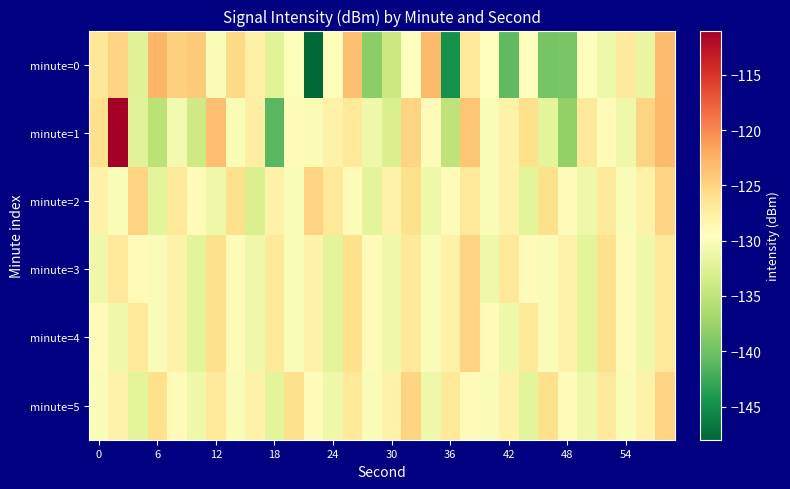

Count the number of categories in the chart.

30